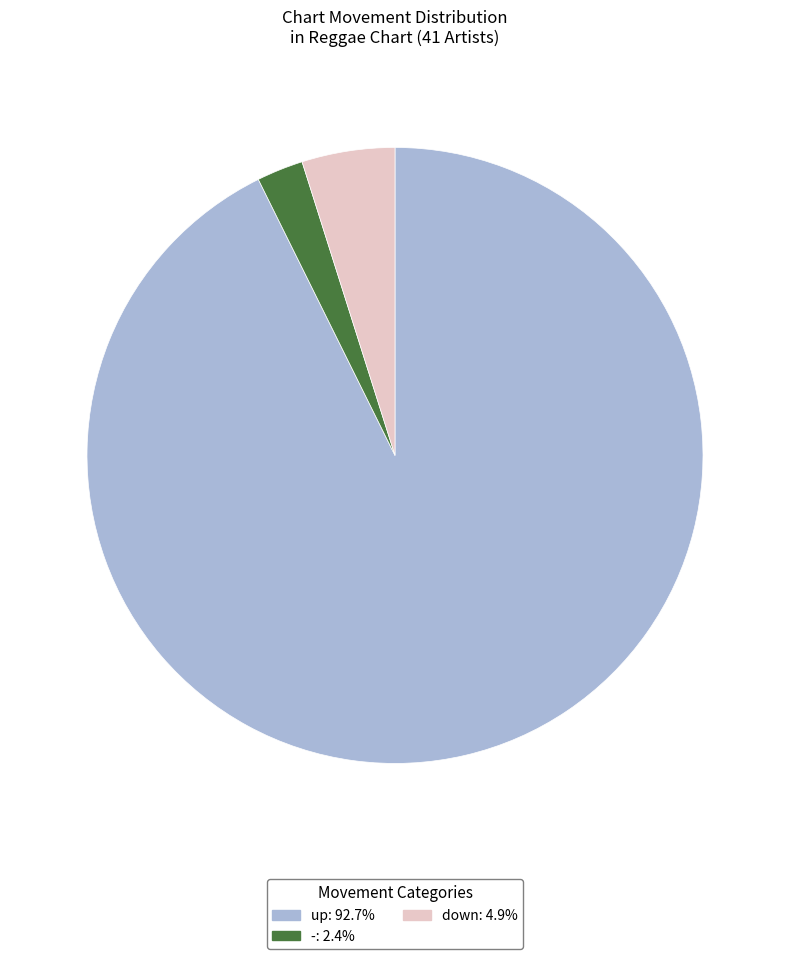

Rank the categories by value from lowest to highest.

-, down, up